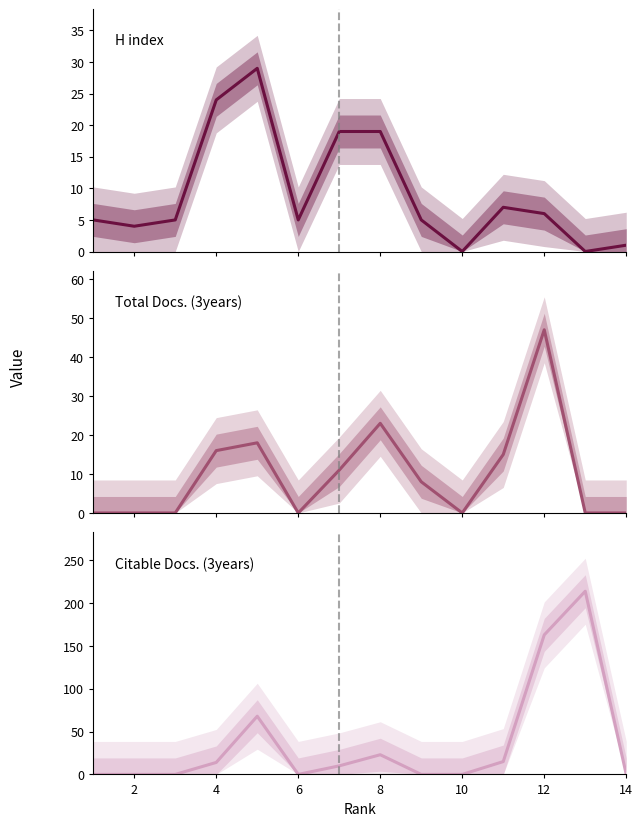

What is the difference between the highest and lowest values at 8?

4